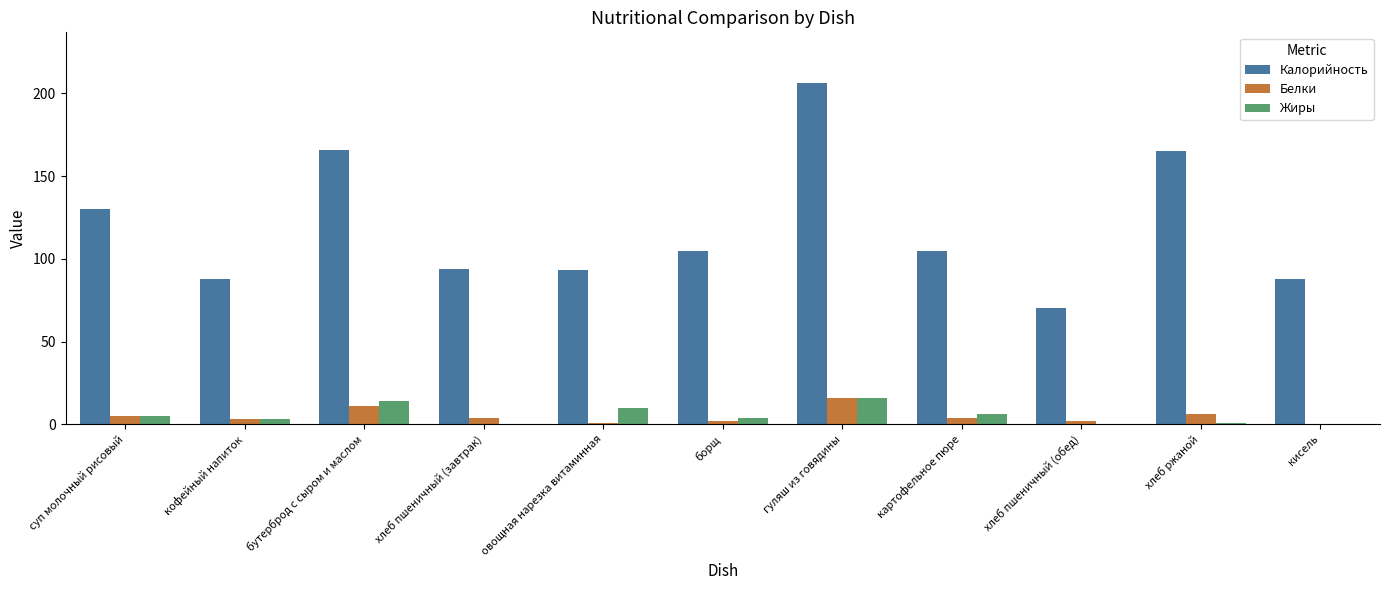

Between бутерброд с сыром и маслом and кисель, which series saw the biggest shift?

Калорийность